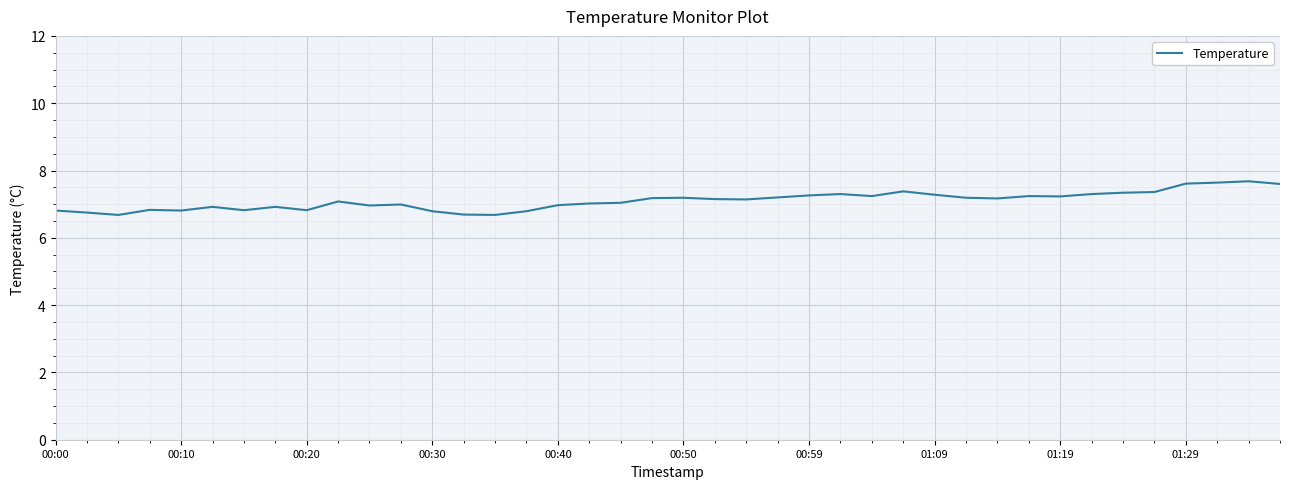

What is the minimum value shown in the chart?

6.7